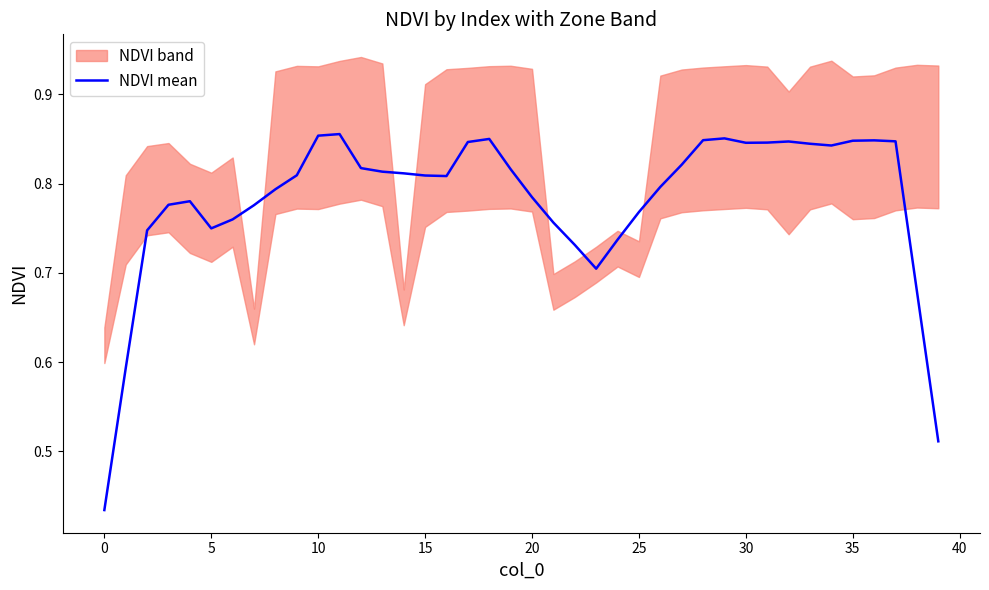

True or false: the data shows 0.5 at 5.

False